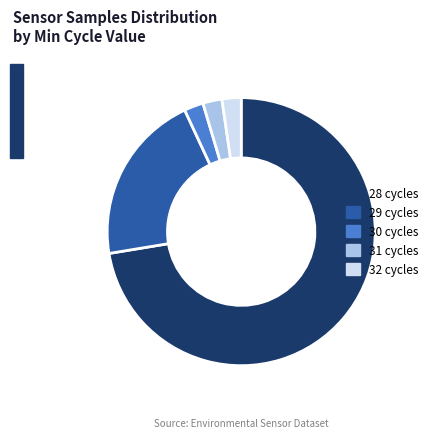

Is it true that 29 cycles is 27% of the pie?

False